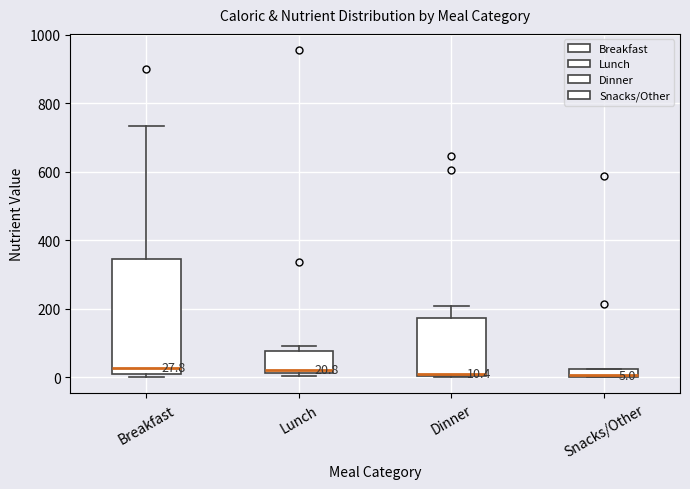

Comparing the boxes themselves (not the whiskers), which one is the tallest?

Breakfast